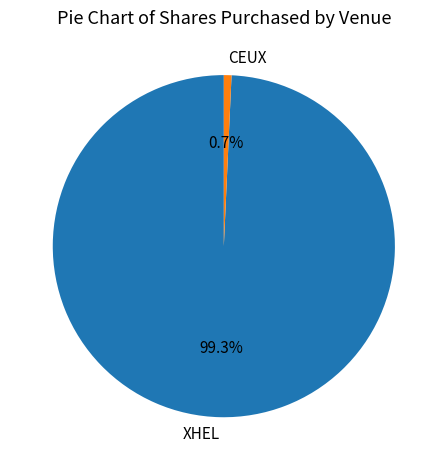

Count the number of slices in the pie.

2